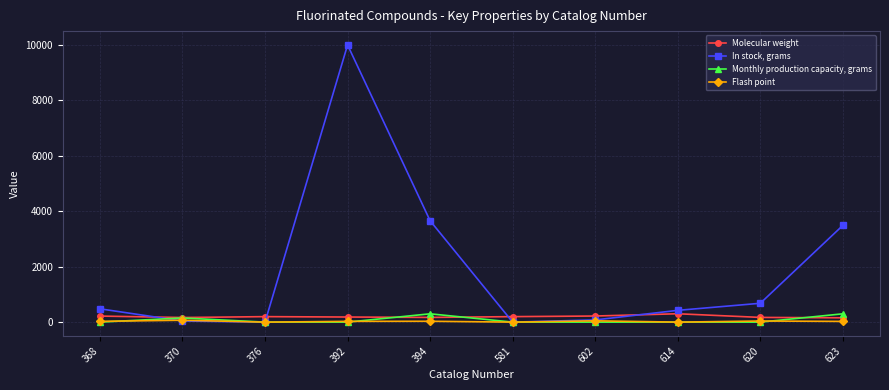

What is the greatest value displayed?

10000.0